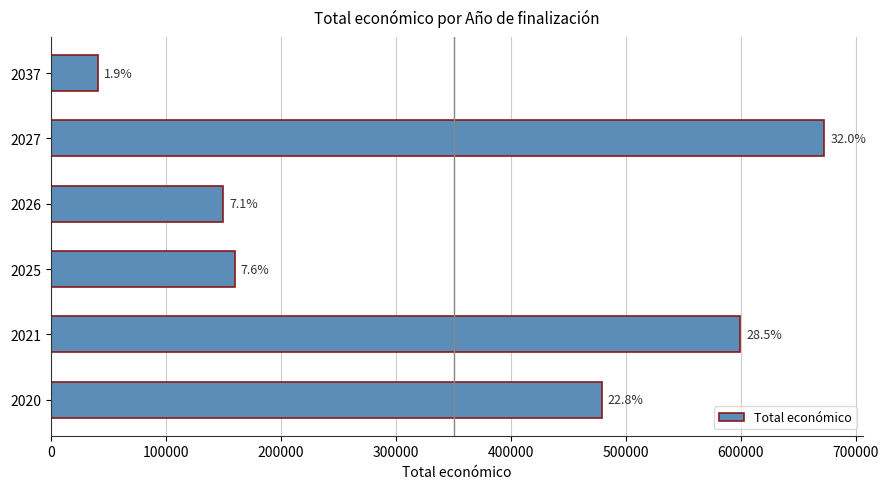

How many bars are there in total?

6